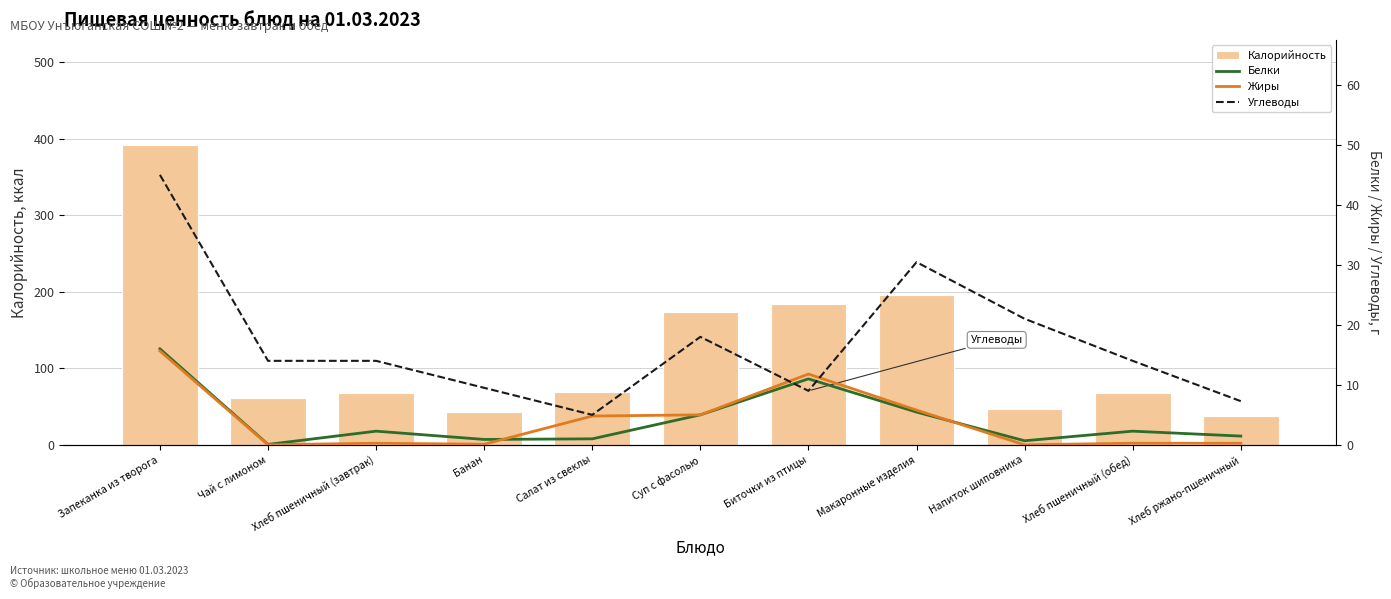

Where is Жиры nearest to the value 7?

Макаронные изделия